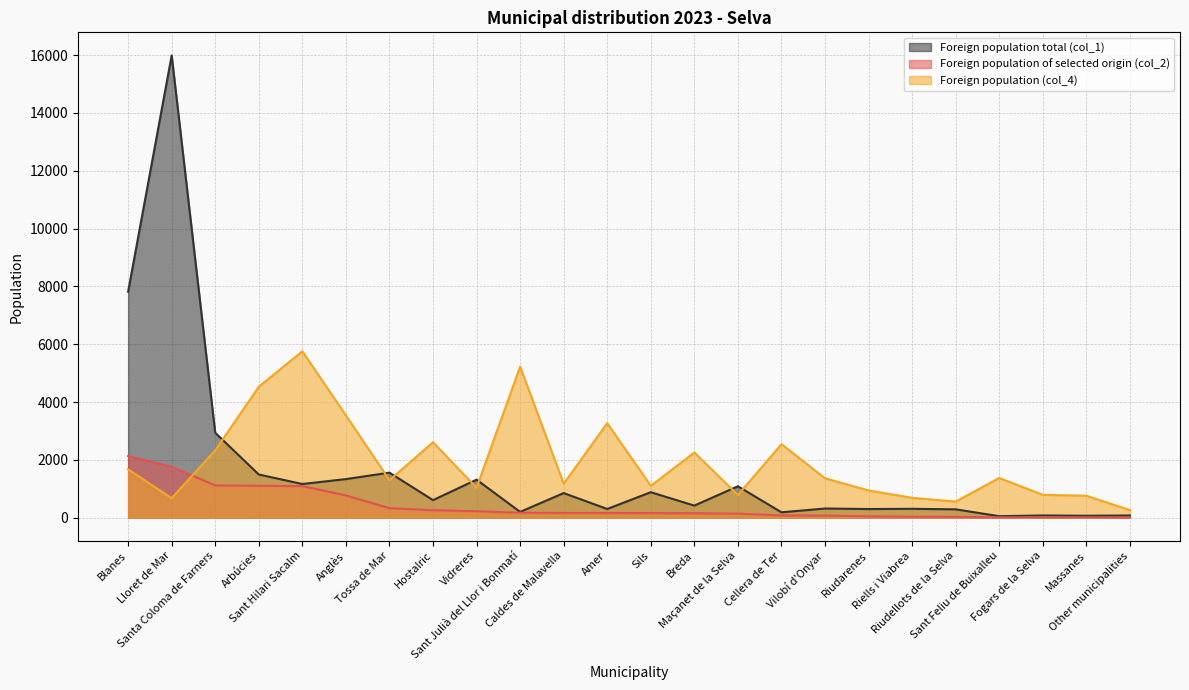

How many values in the Foreign population of selected origin (col_2) series are below 160?

12